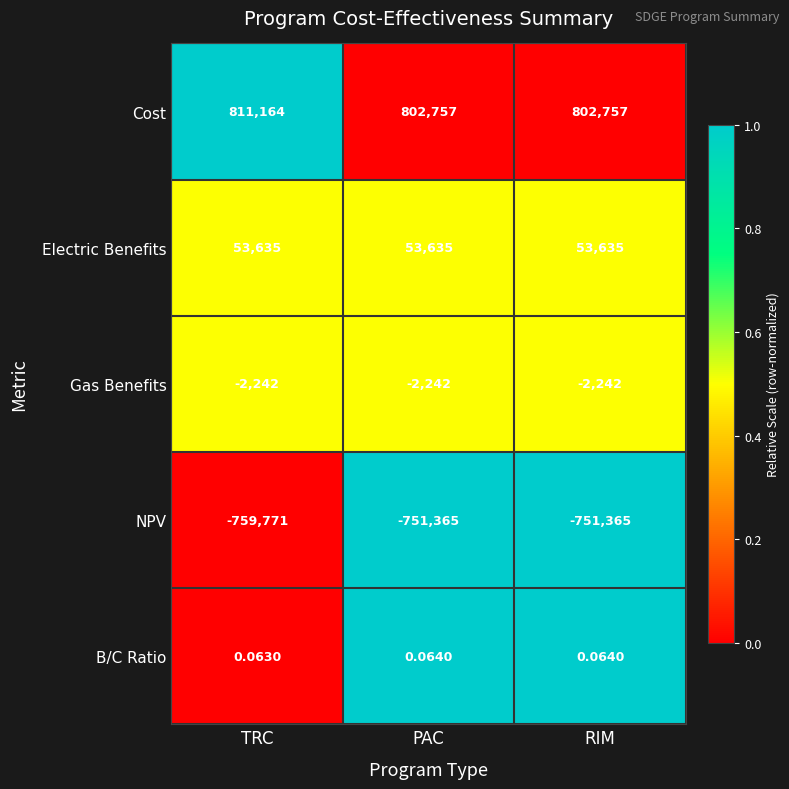

List the series in order of their peak value, lowest first.

NPV, Gas Benefits, B/C Ratio, Electric Benefits, Cost